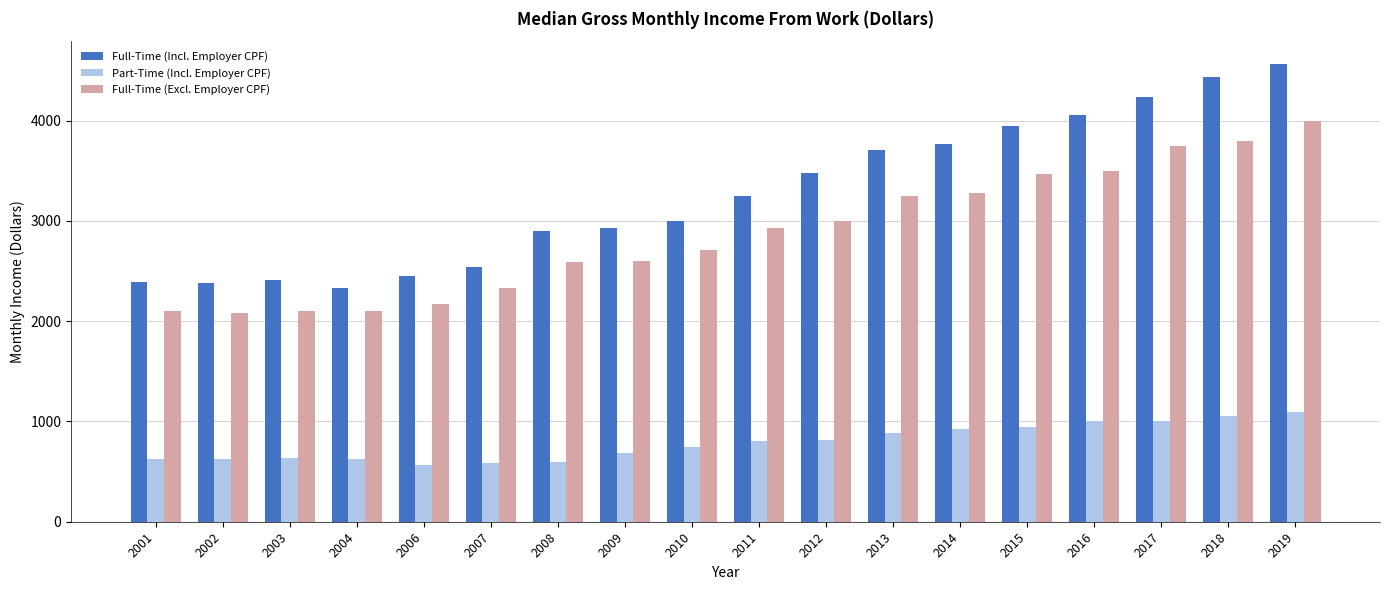

How many bars are there in total?

54